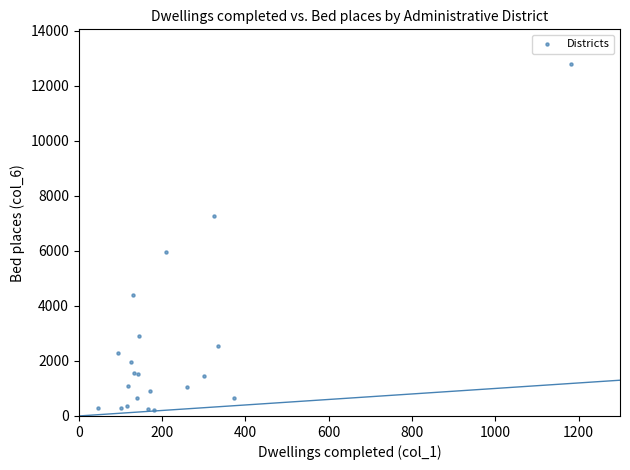

What Y value in the scatter plot is closest to 6496?

5951